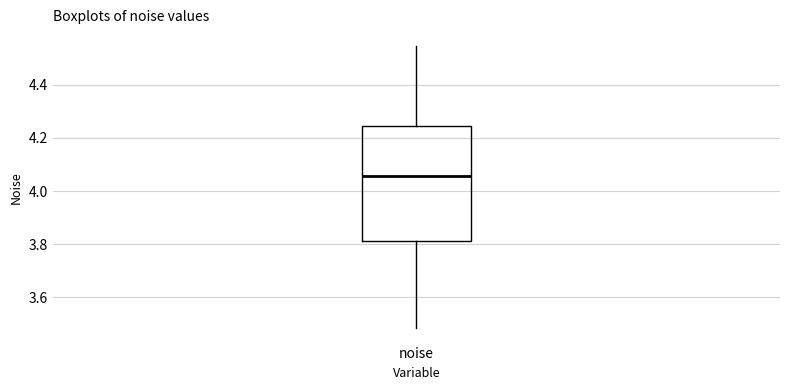

Where is the upper edge of the box for noise on the y-axis? The values are not printed on the chart, so give them approximately, as read against the axis.

4.24